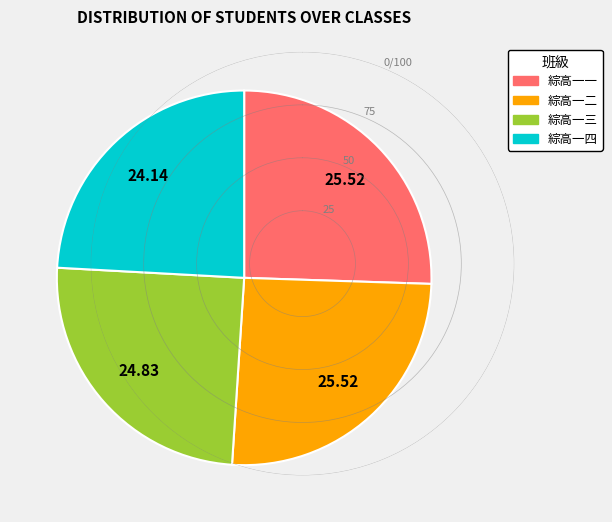

What is the ratio of the value at 綜高一二 to the value at 綜高一四?

1.1